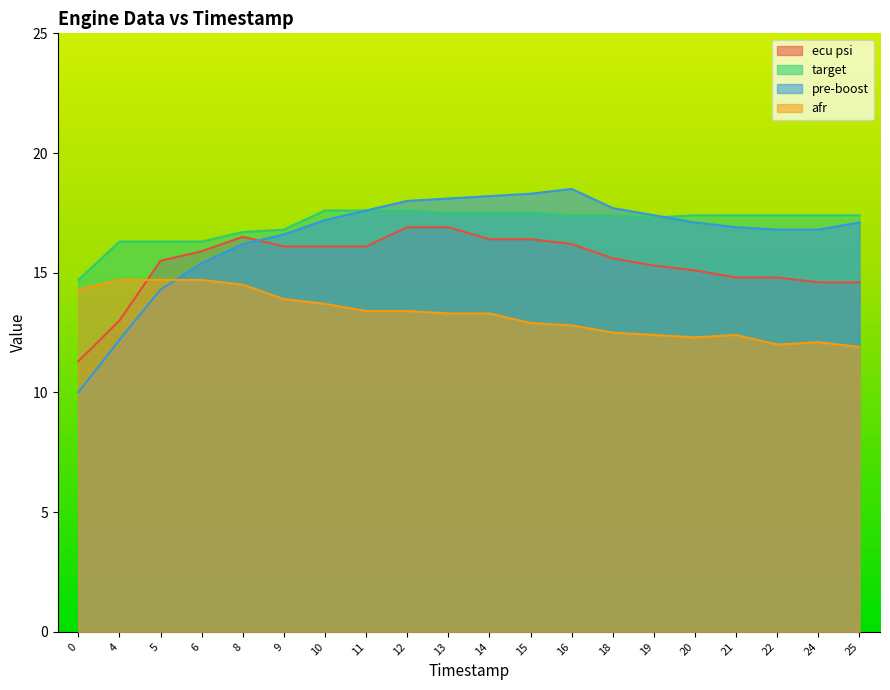

Which label corresponds to the largest value in the chart?

16